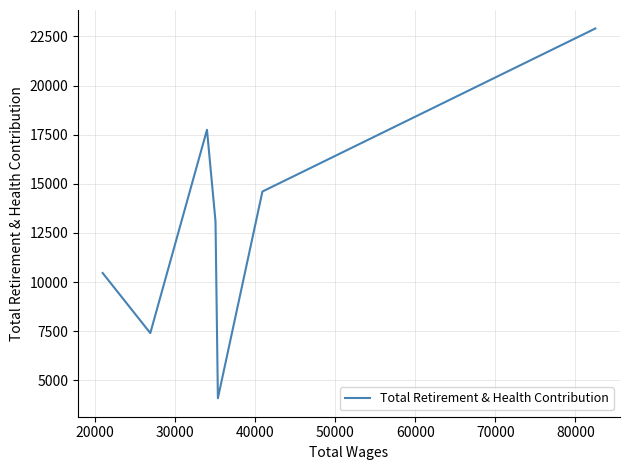

True or false: the data has more than 0 interior local peaks.

True